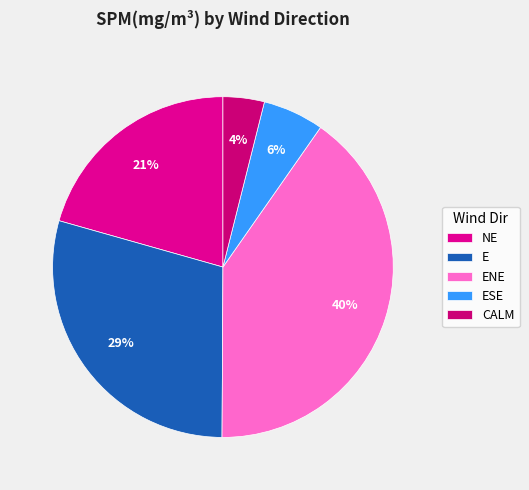

How many slices are in this pie chart?

5